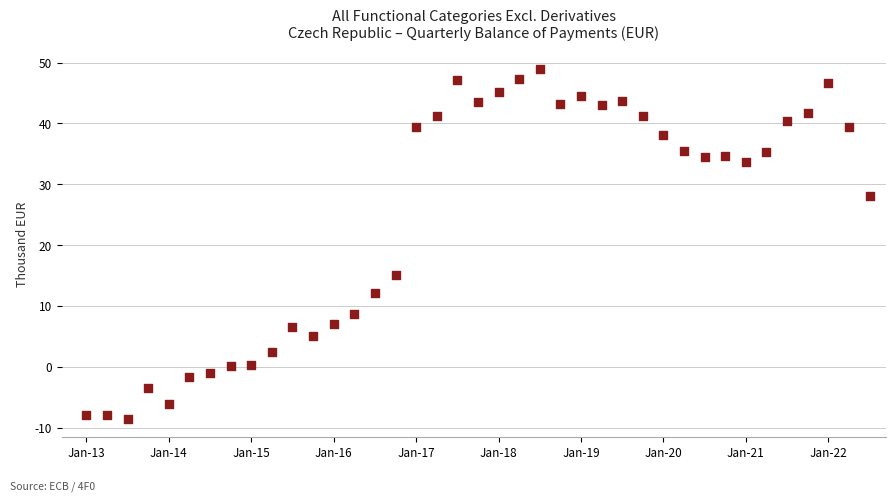

What Y value in the scatter plot is closest to 20?

15.1